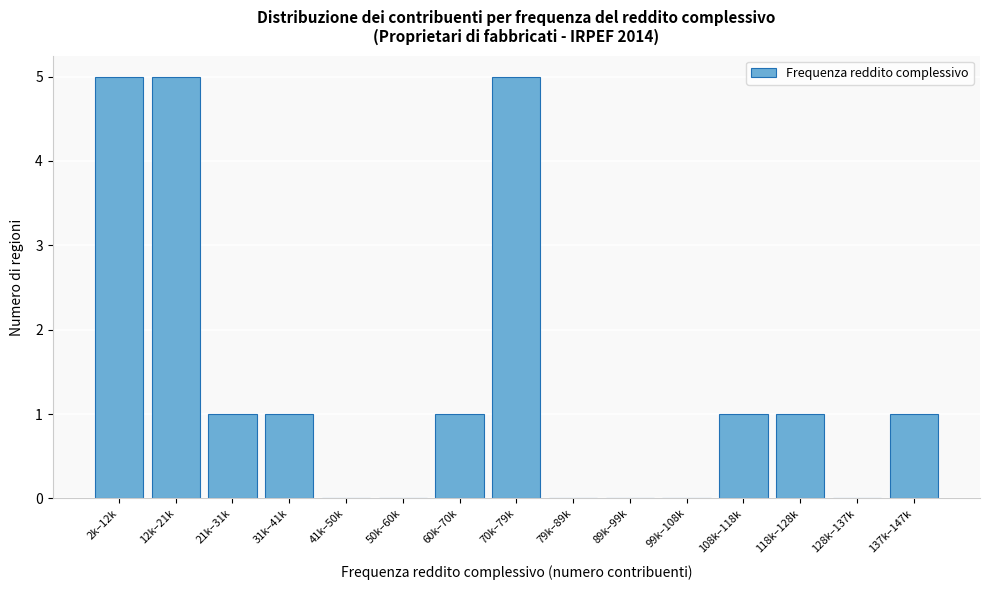

Reading left to right, extract all data points from this chart.

2k–12k=5	12k–21k=5	21k–31k=1	31k–41k=1	41k–50k=0	50k–60k=0	60k–70k=1	70k–79k=5	79k–89k=0	89k–99k=0	99k–108k=0	108k–118k=1	118k–128k=1	128k–137k=0	137k–147k=1